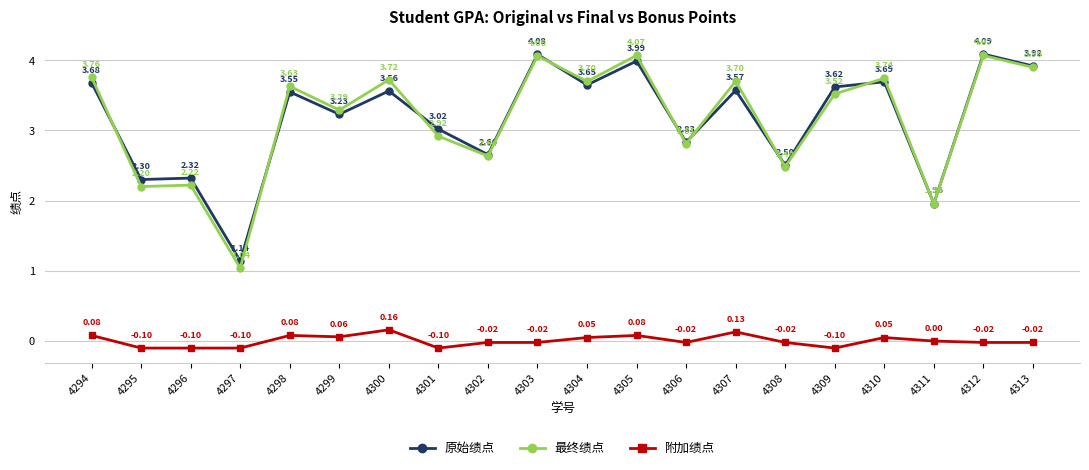

How many lines are shown in the chart?

3